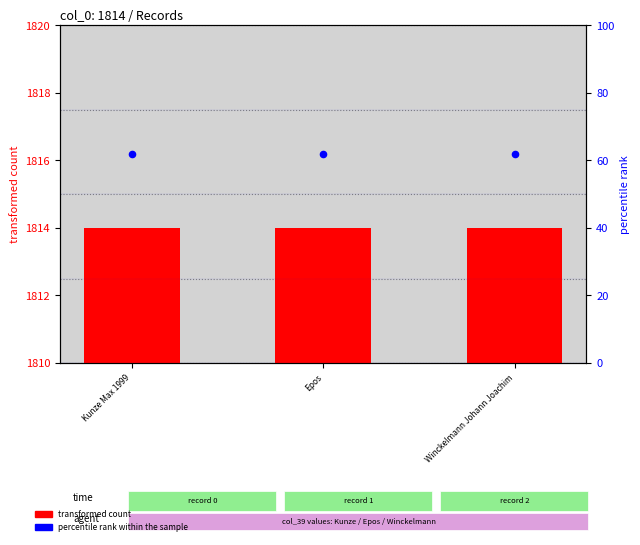

Is the value of percentile rank within the sample at Epos greater than the value of transformed count at Winckelmann Johann Joachim?

Yes